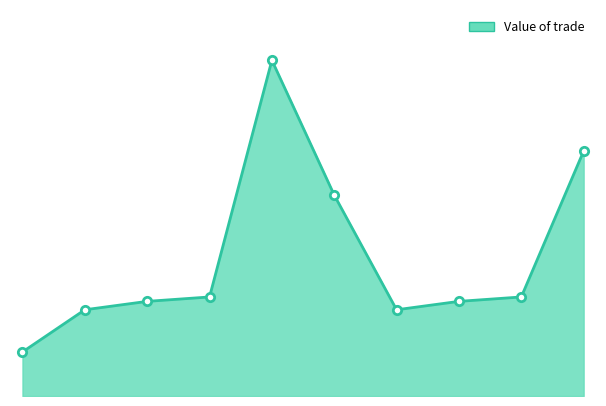

Is this an area chart (filled region under the line)?

Yes